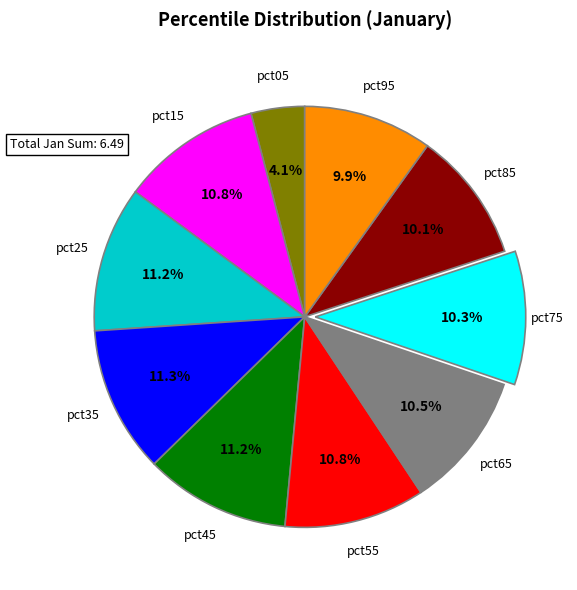

Does any single category account for the majority?

No